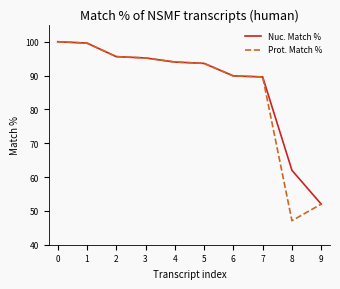

Reading right to left, transcribe all the data shown in this chart.

Nuc. Match %: 9=52.0	8=62.0	7=89.6	6=89.9	5=93.6	4=94.0	3=95.2	2=95.6	1=99.6	0=100.0
Prot. Match %: 9=52.0	8=47.1	7=89.6	6=89.9	5=93.6	4=94.0	3=95.2	2=95.6	1=99.6	0=100.0